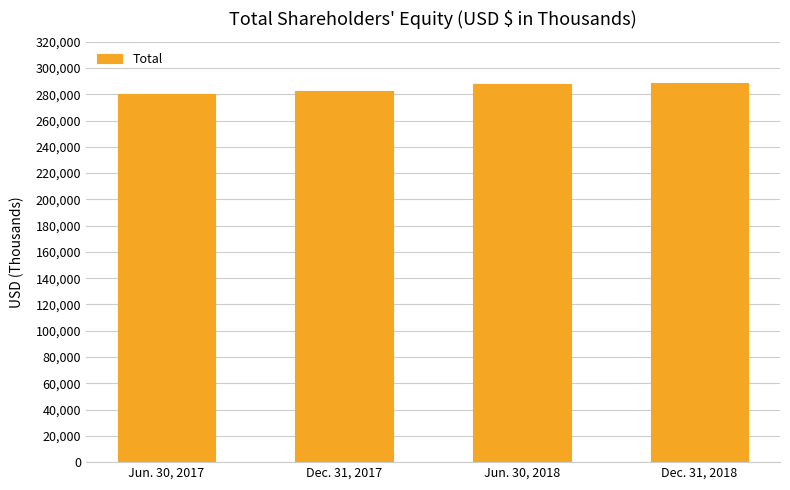

What is the minimum value shown in the chart?

279846